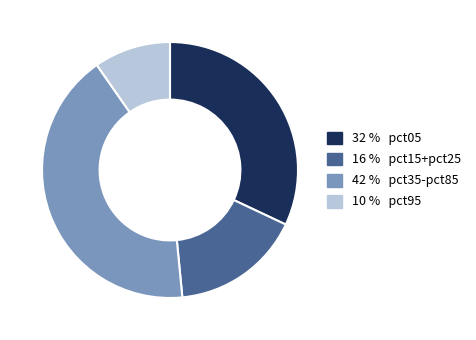

Which category has the smallest portion of the pie?

10 % pct95